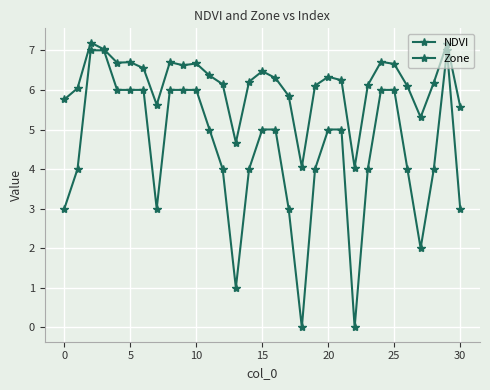

Count the number of data series in this chart.

2